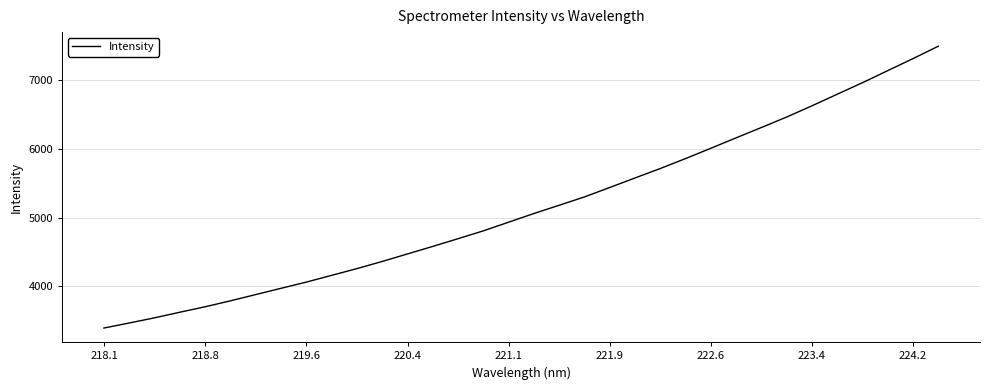

What is the difference between the maximum and minimum values?

4101.1